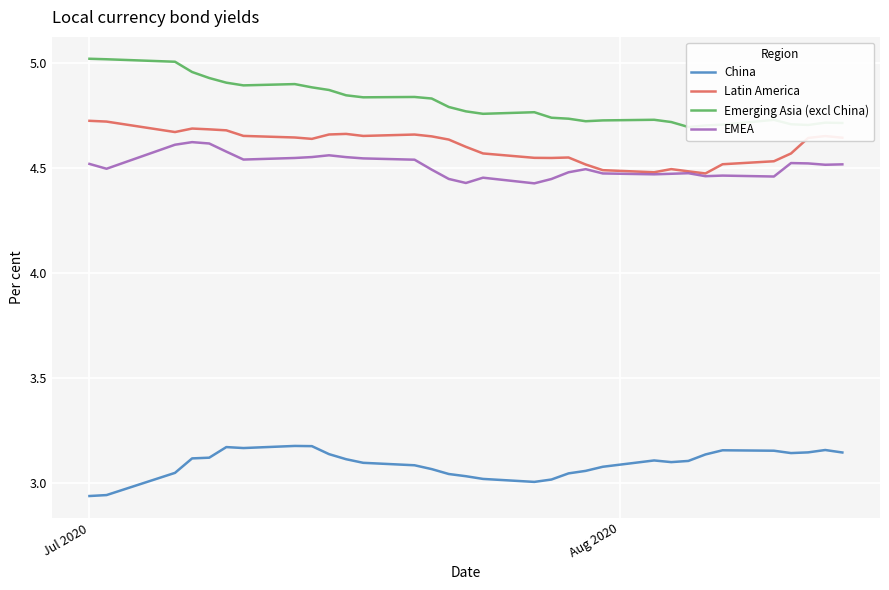

True or false: Latin America and China intersect in this chart.

False